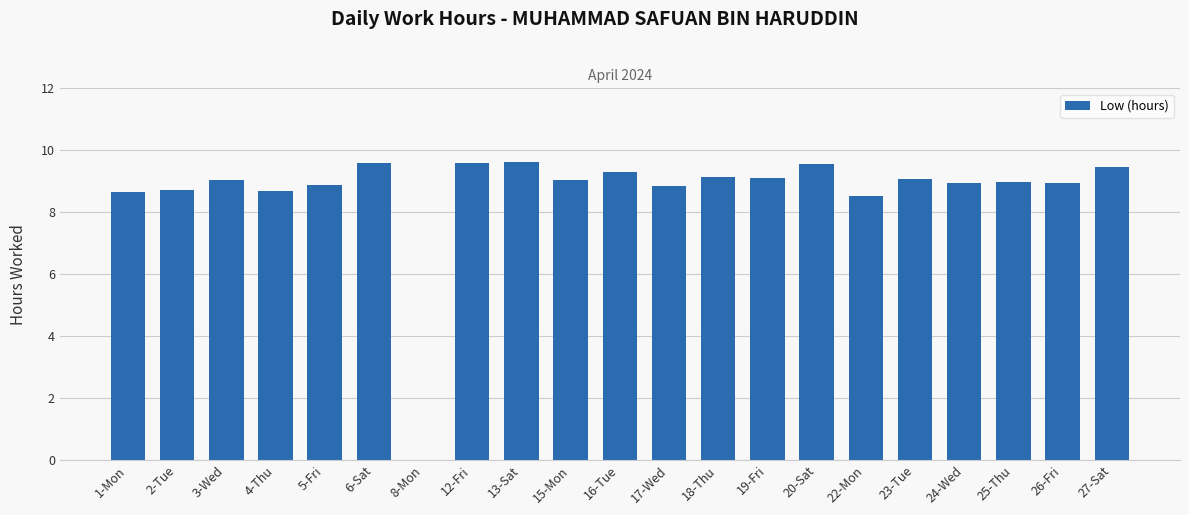

What is the difference between the values at 19-Fri and 27-Sat?

0.4